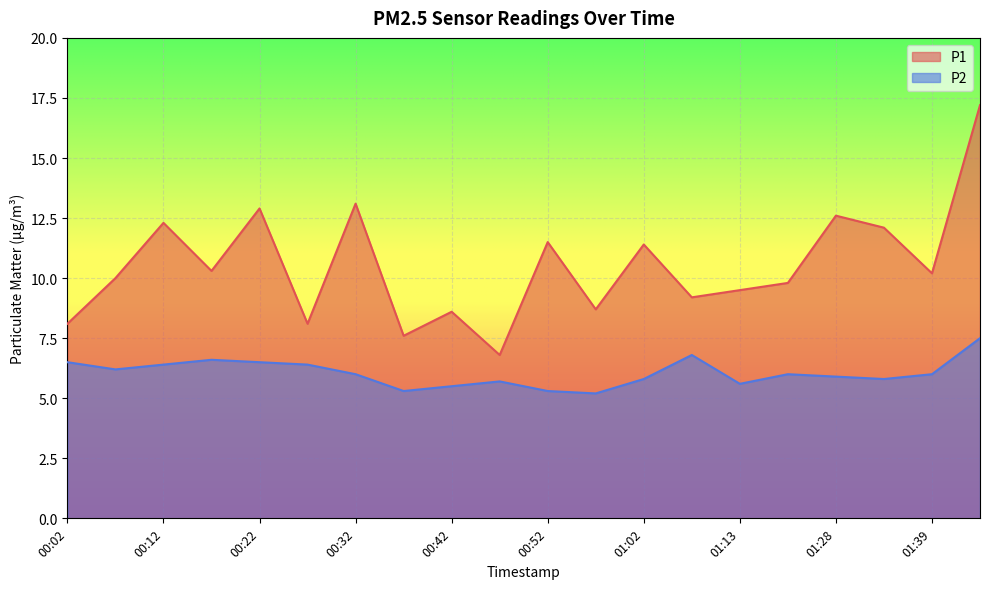

What is the average value of the P2 series?

6.0